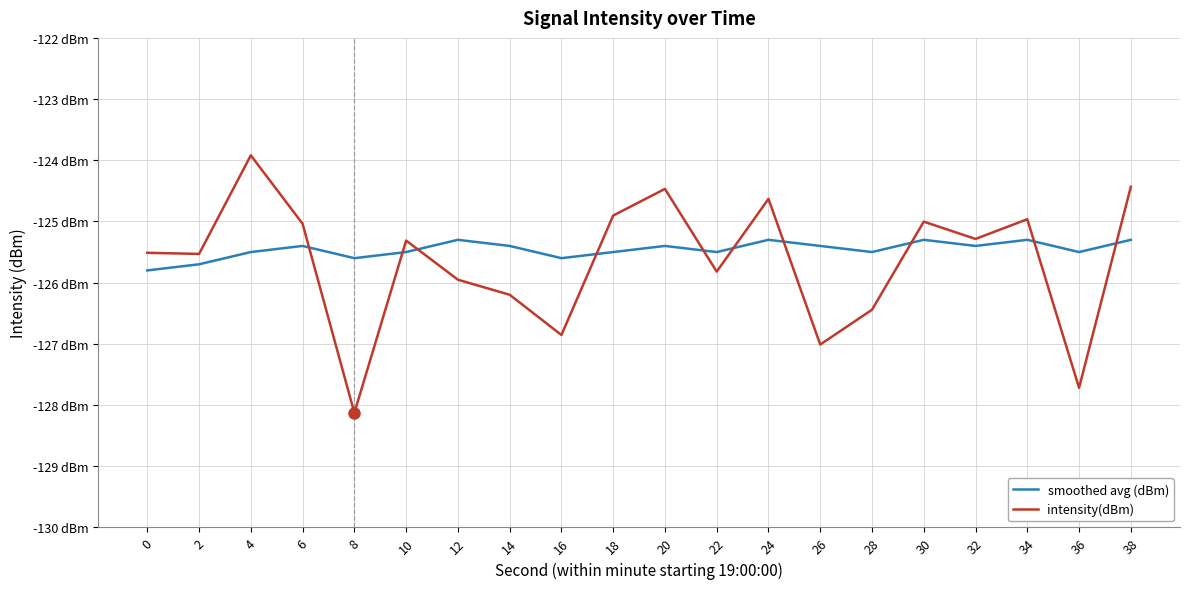

At which category is the sum across all series the highest?

4